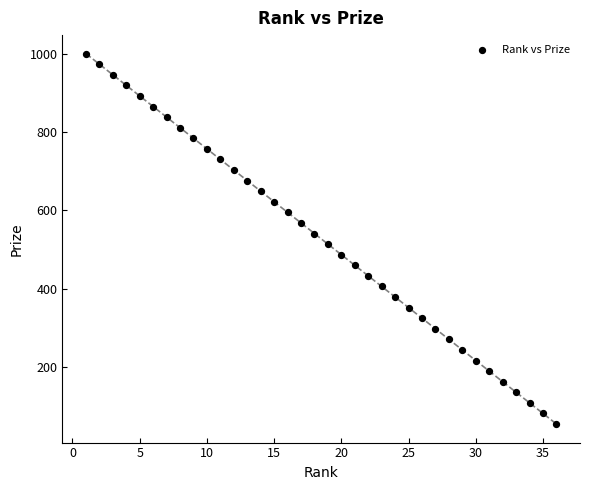

What is the range of X values (max minus min)?

35